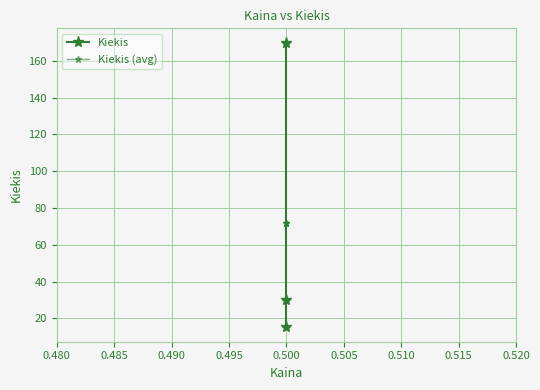

What is the greatest value displayed?

170.0